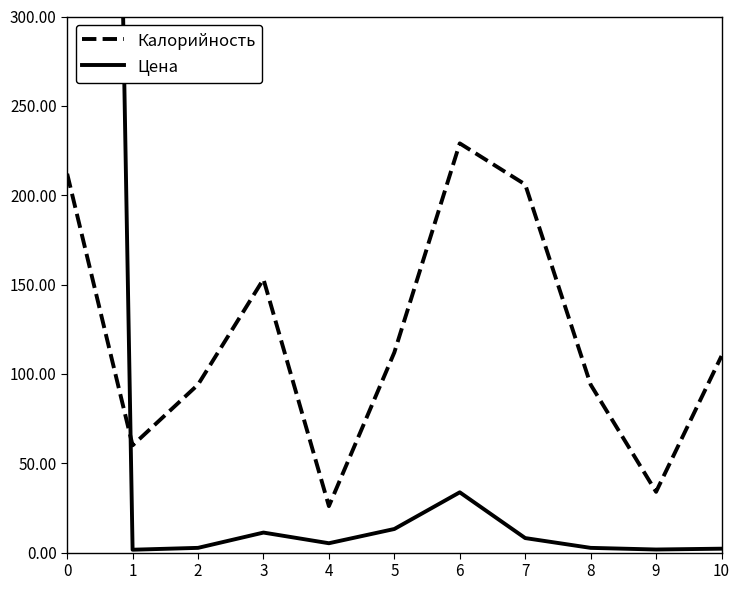

Reading left to right, transcribe all the data shown in this chart.

Калорийность: 212.0	60.0	94.0	153.0	26.0	112.0	229.0	206.0	94.0	34.0	110.0
Цена: 2064.0	1.6	2.6	11.2	5.2	13.2	33.7	8.1	2.6	1.7	2.2